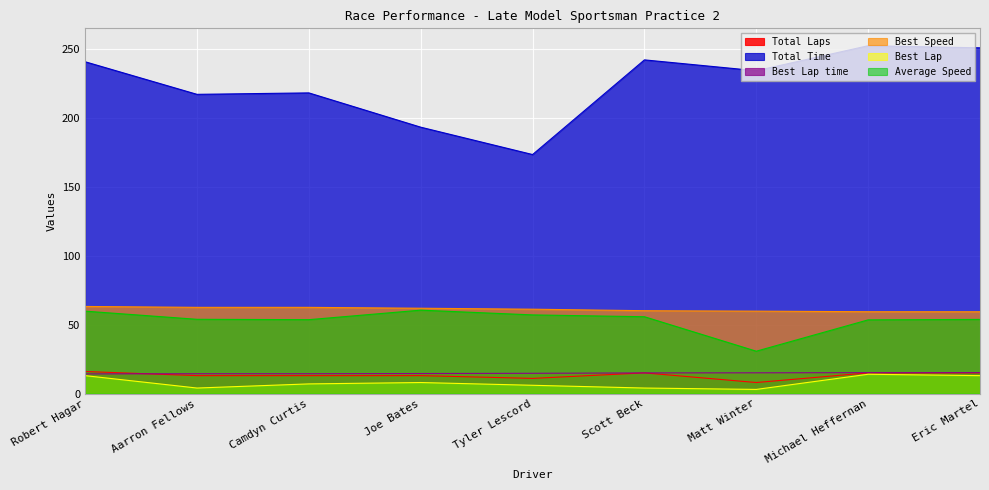

At which category does Best Lap reach its first local valley?

Aarron Fellows